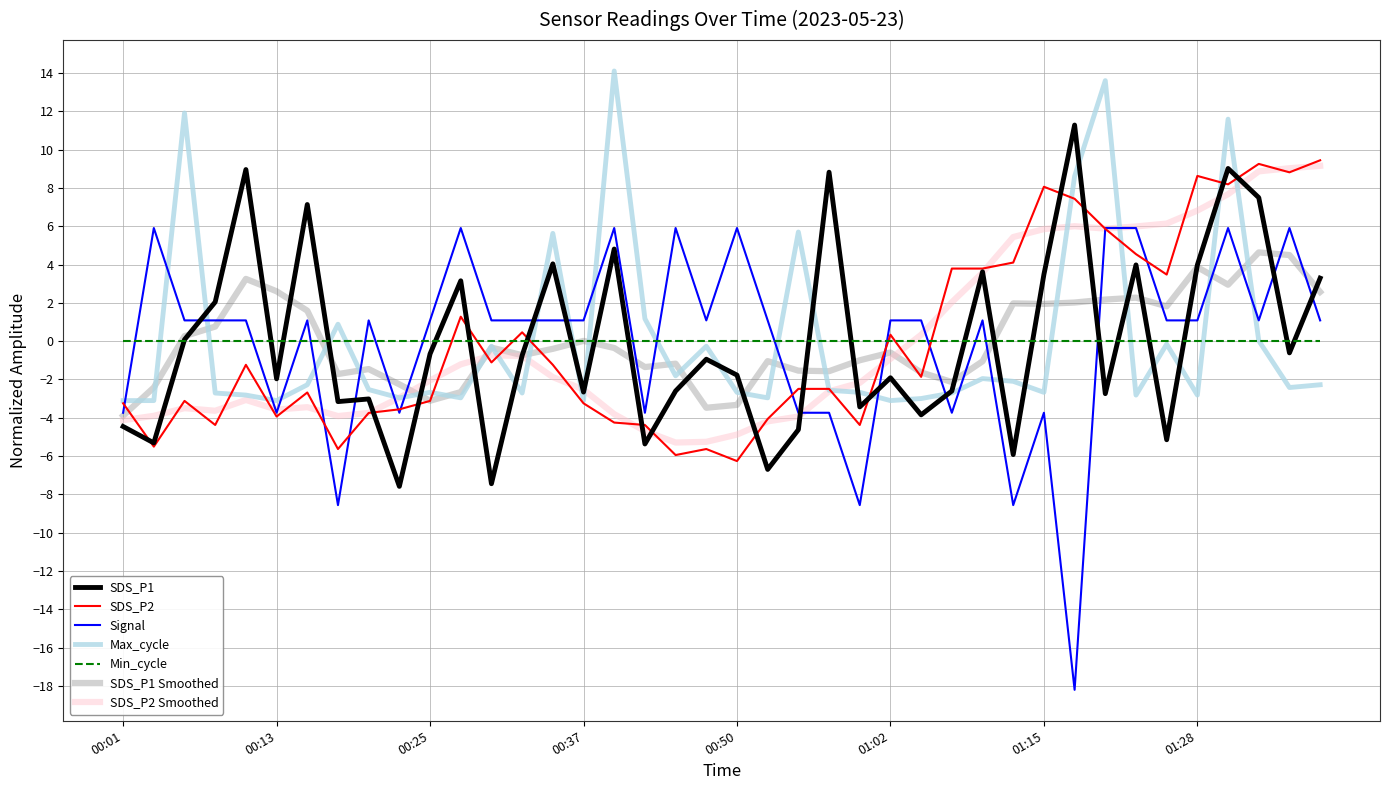

What is the difference between the maximum and second lowest values in the SDS_P2 series?

15.4